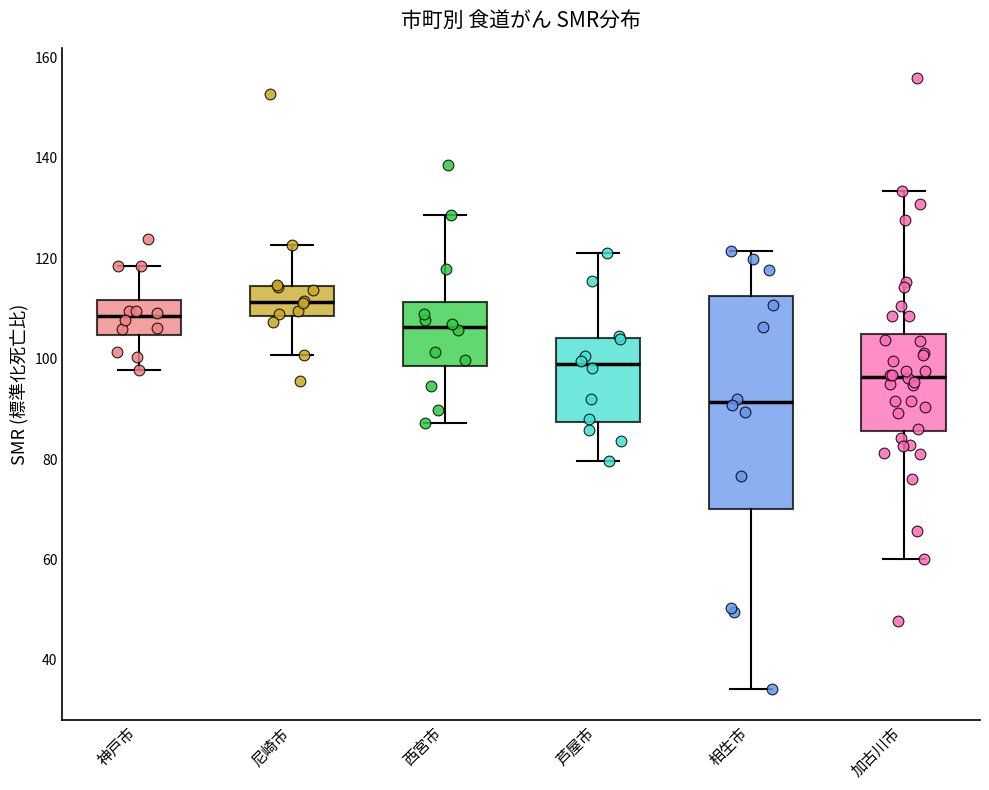

Where does the median line of the box for 相生市 sit on the y-axis? The values are not printed on the chart, so give them approximately, as read against the axis.

92